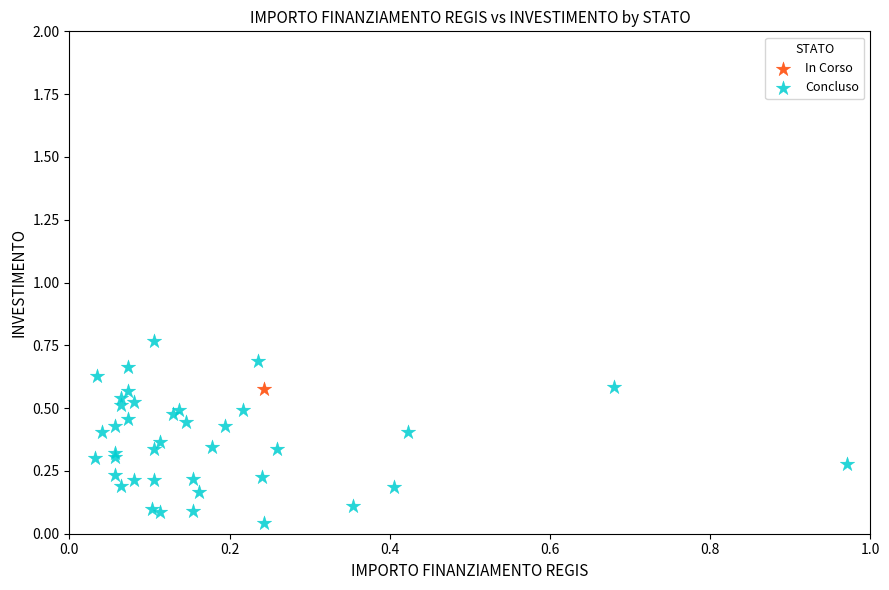

What are all the series names shown in the legend?

In Corso, Concluso